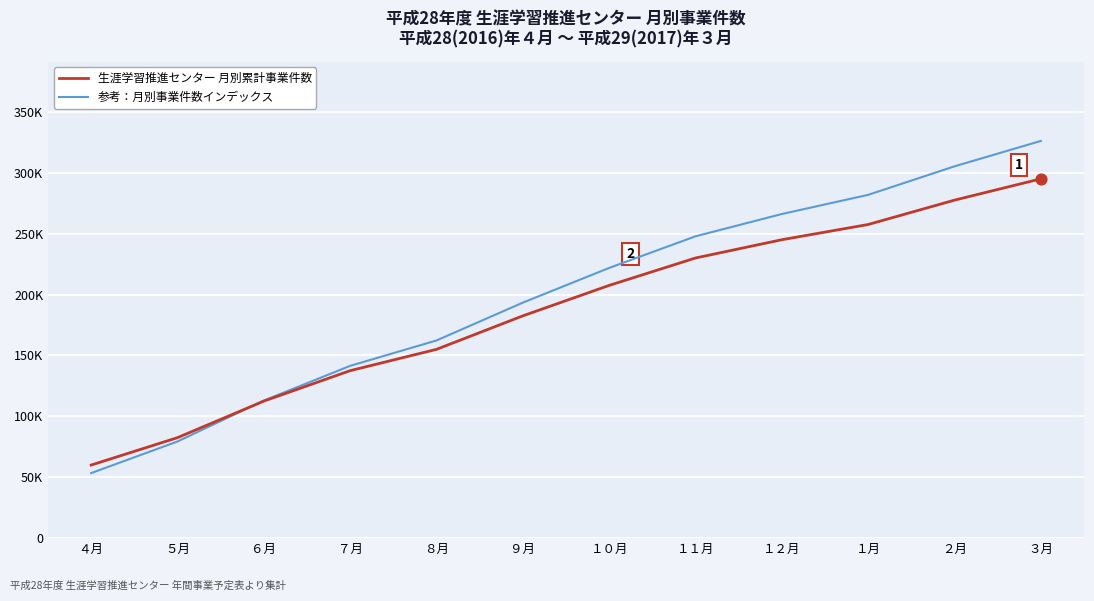

At which category is the sum across all series the highest?

３月